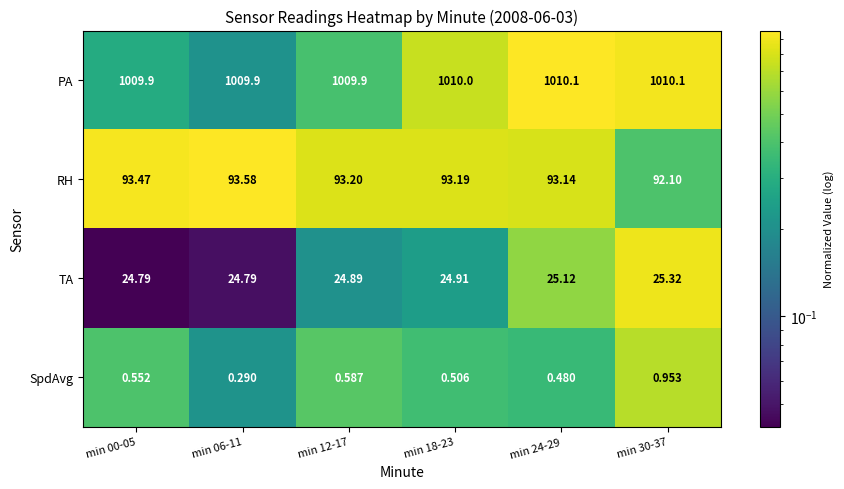

Rank the series by their maximum value, from lowest to highest.

SpdAvg, TA, RH, PA